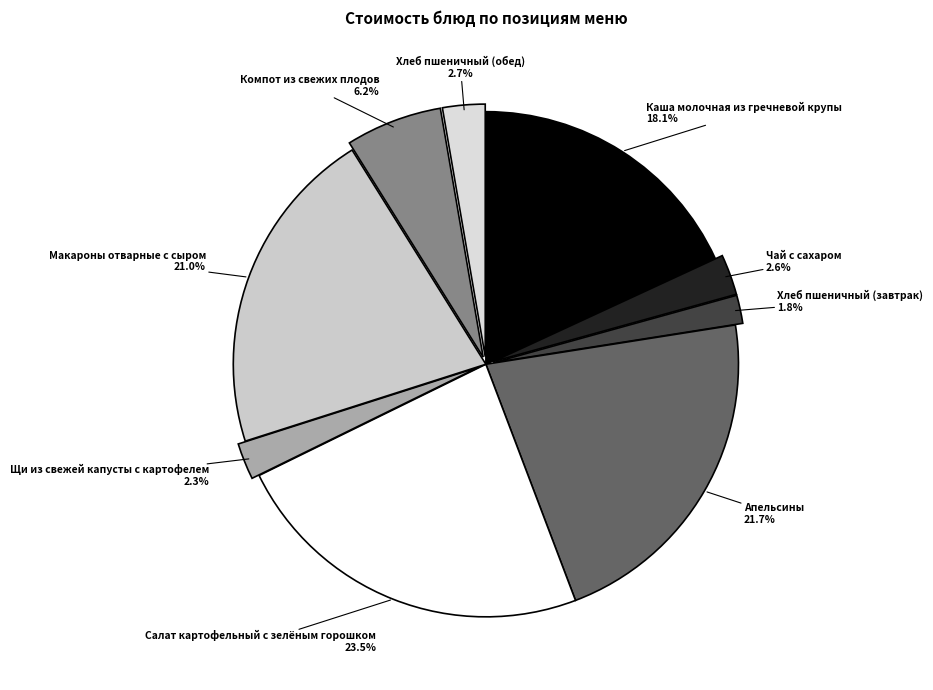

Count the number of slices in the pie.

9